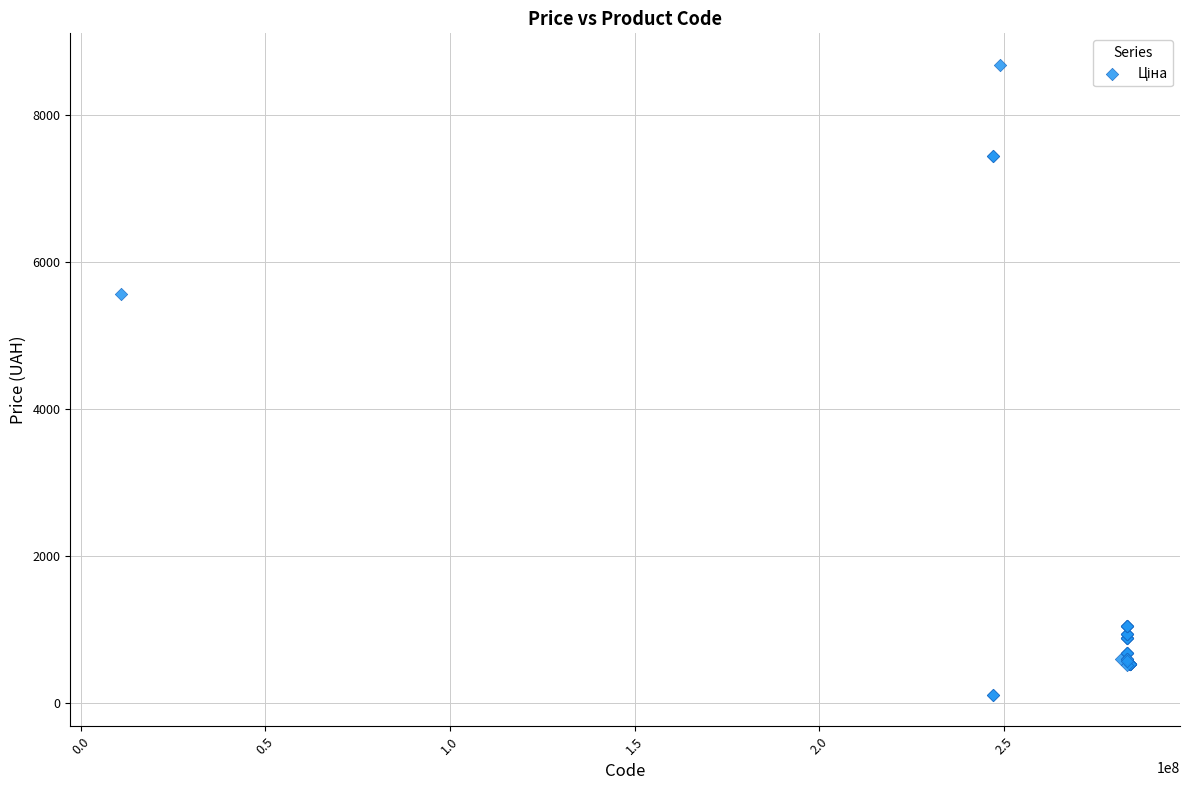

What Y value in the scatter plot is closest to 4395?

5560.3